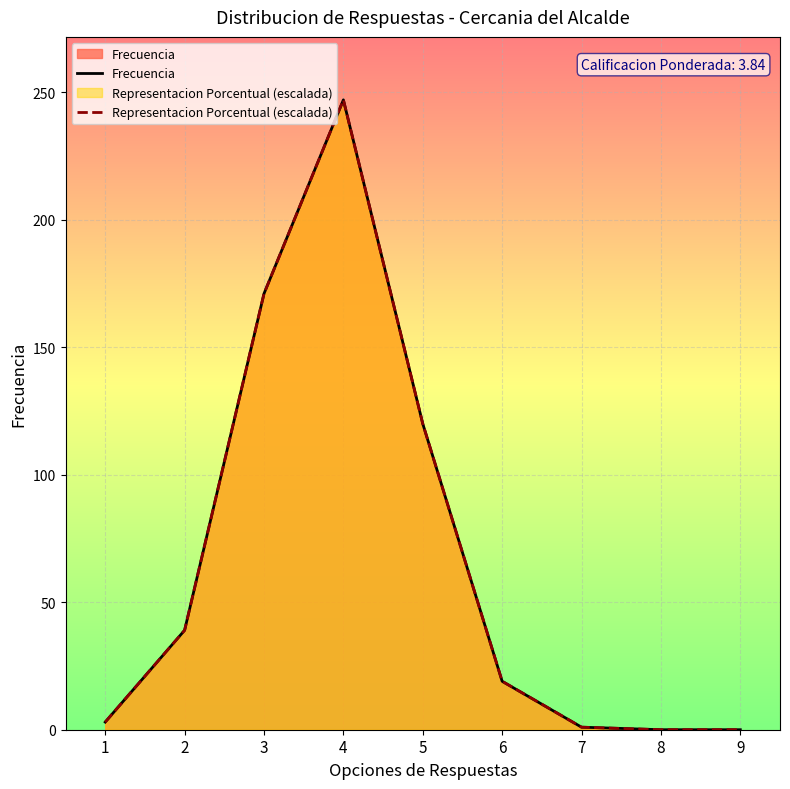

Which series changed the most between 4 and 7?

Frecuencia